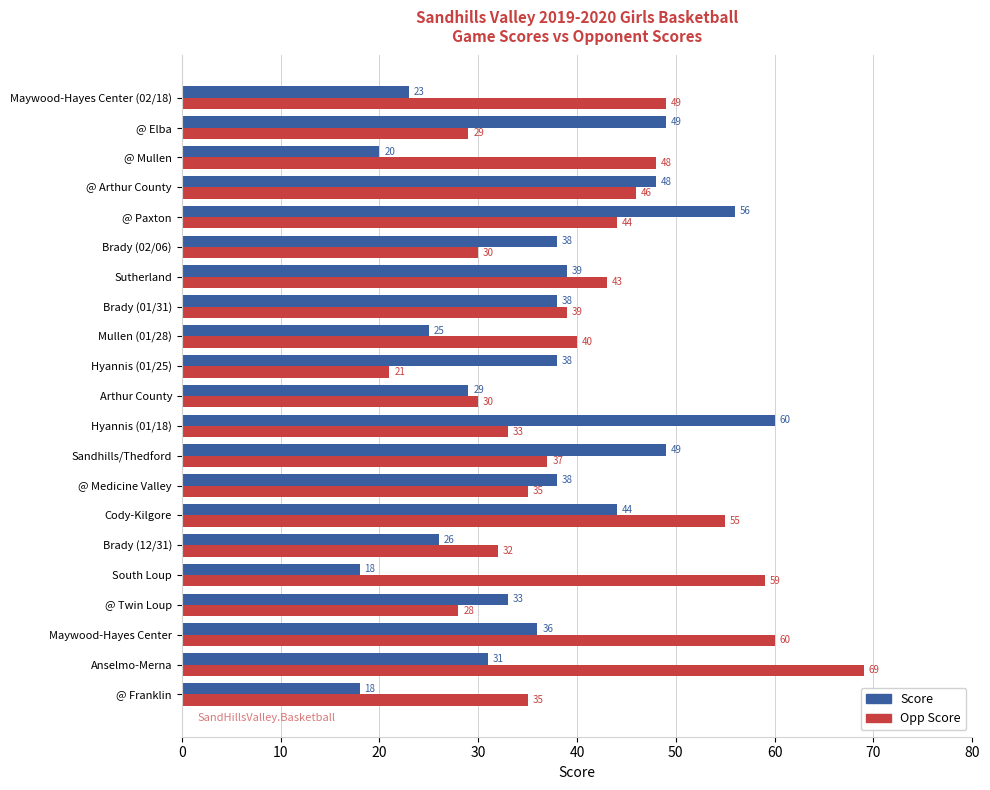

What is the lowest value of the Opp Score series?

21